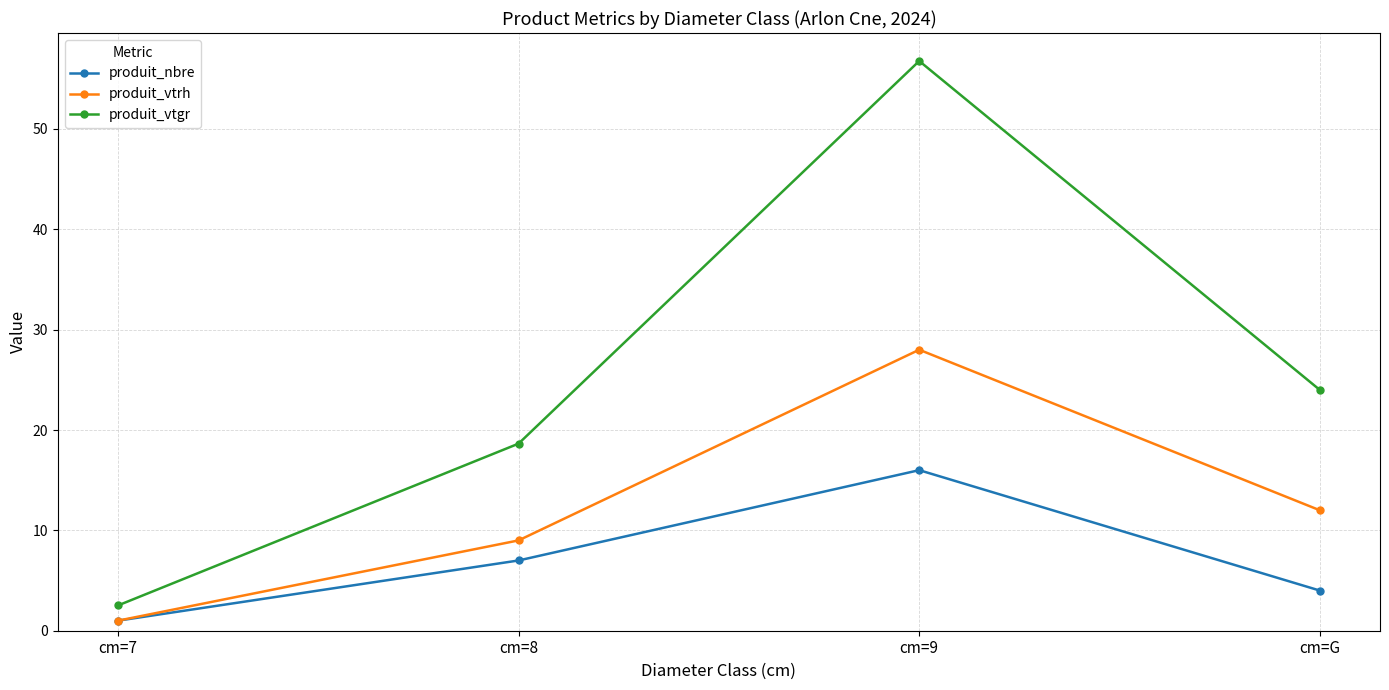

Is this an area chart (filled region under the line)?

No